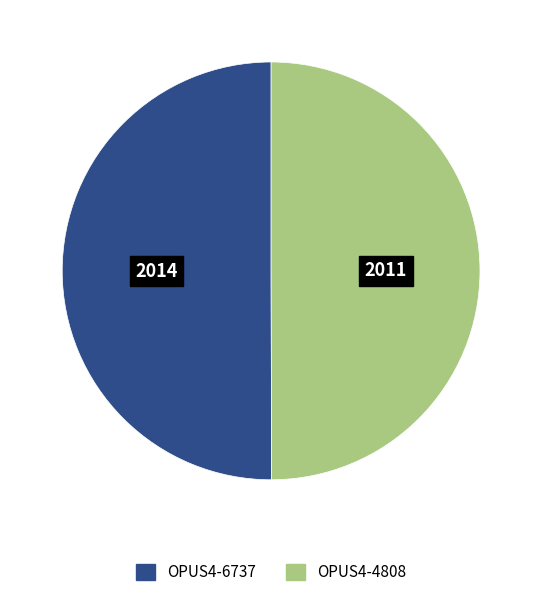

Combined, do OPUS4-4808 and OPUS4-6737 account for over 50%?

Yes